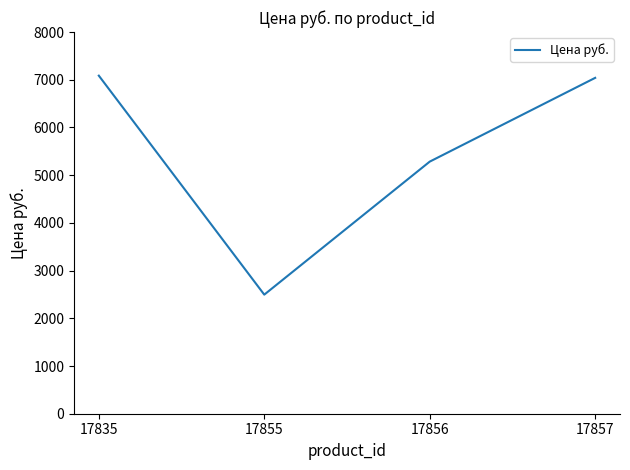

Reading left to right, list all the values displayed in this chart.

17835=7086	17855=2496	17856=5284	17857=7040